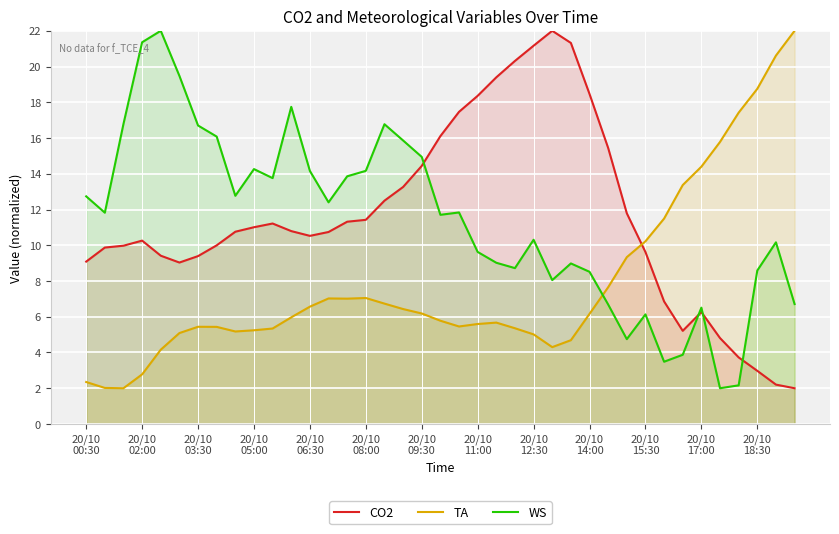

At how many categories does at least one series exceed 5?

39